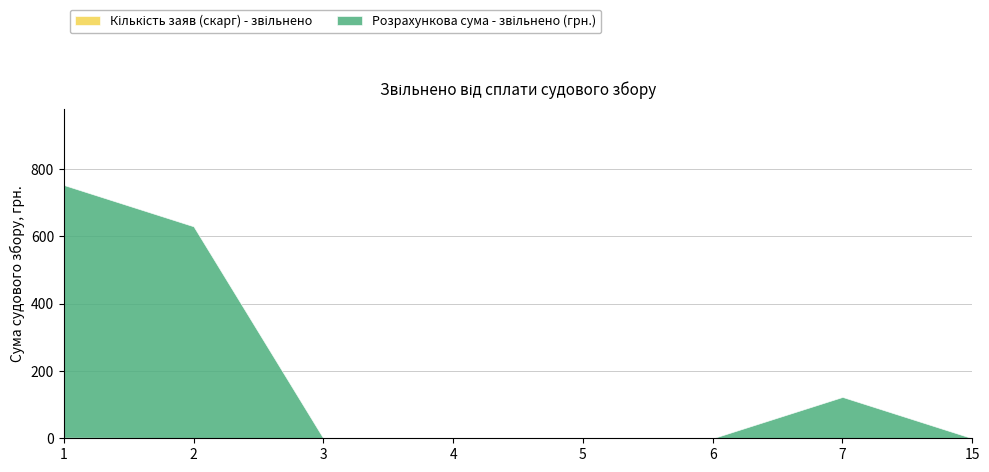

Which category has the highest value in the Кількість заяв (скарг) - звільнено series?

1